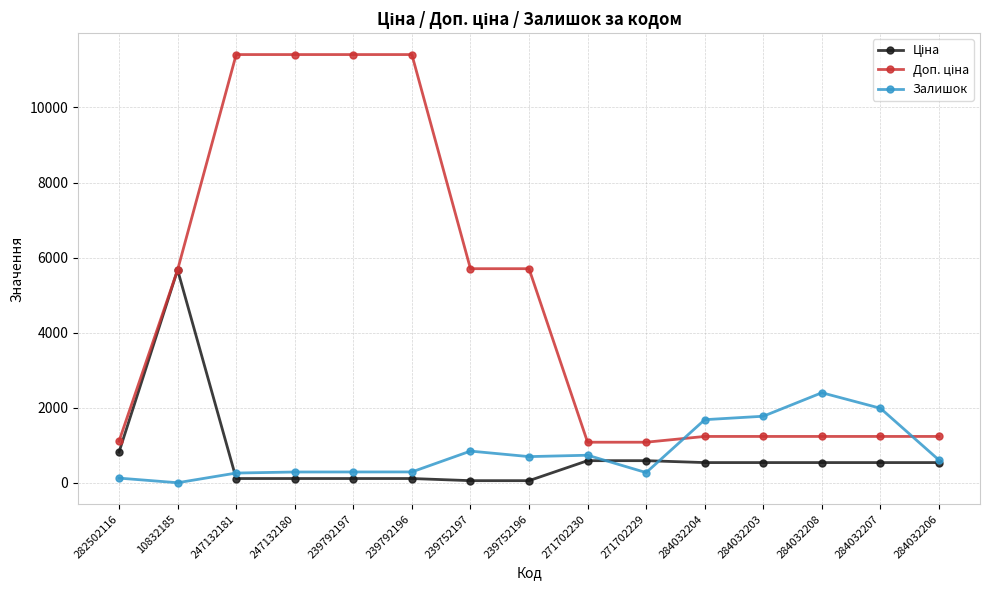

What is the spread (max minus min) of values at 284032207?

1447.0